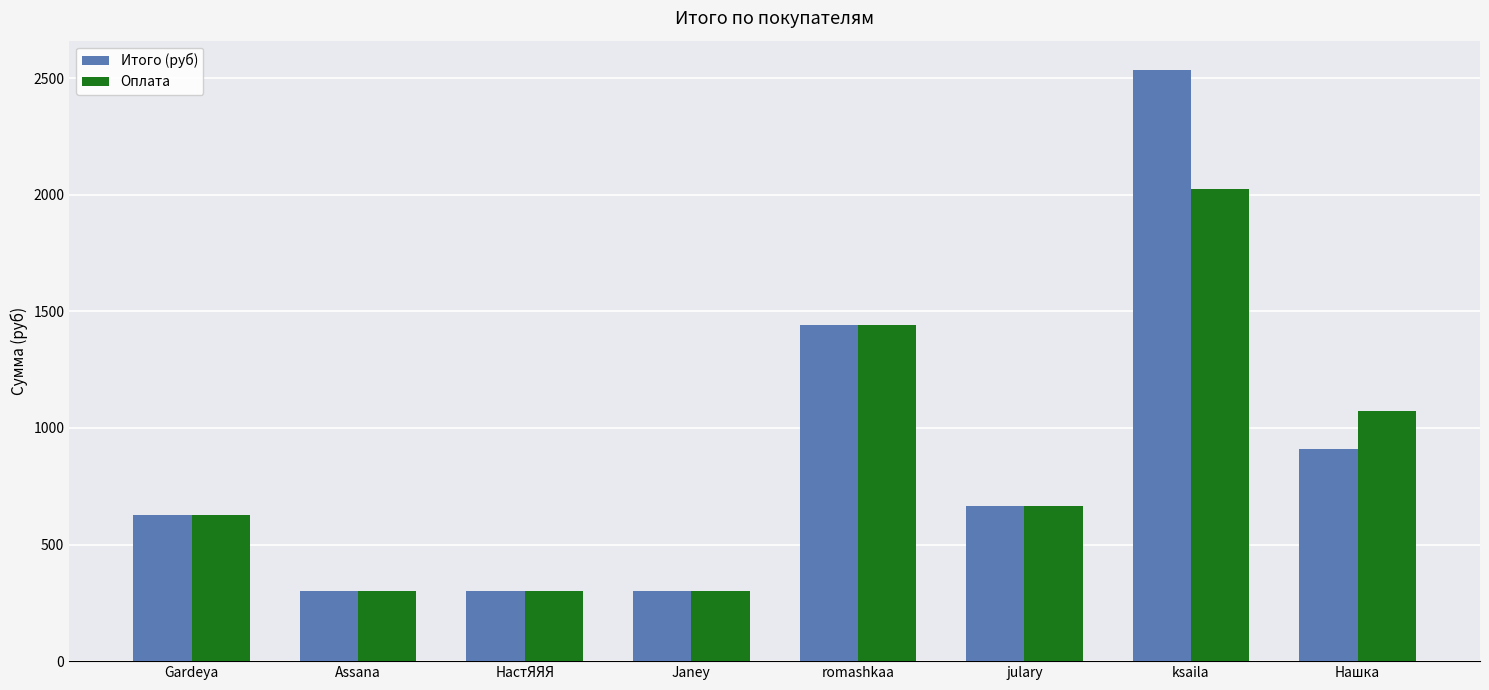

Read the Оплата value at Нашка.

1074.0